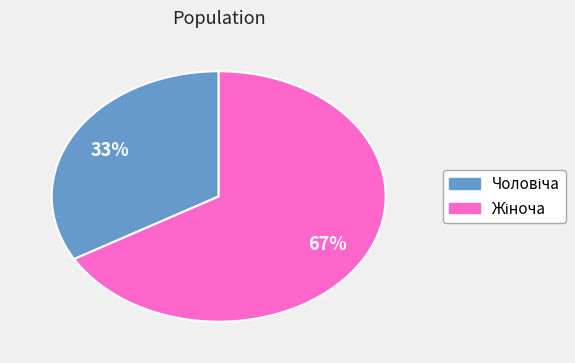

To the nearest percent, what is the average slice percentage?

50%